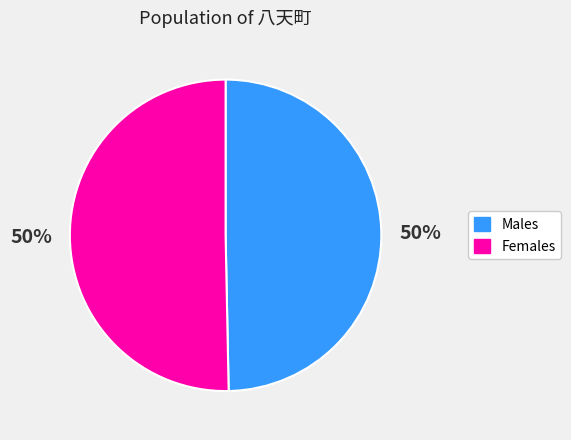

To the nearest percent, what is the average slice percentage?

50%